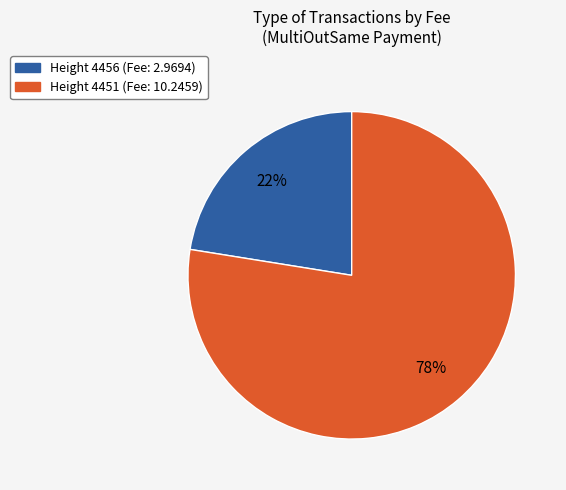

Which slice is the largest?

Height 4451 (Fee: 10.2459)